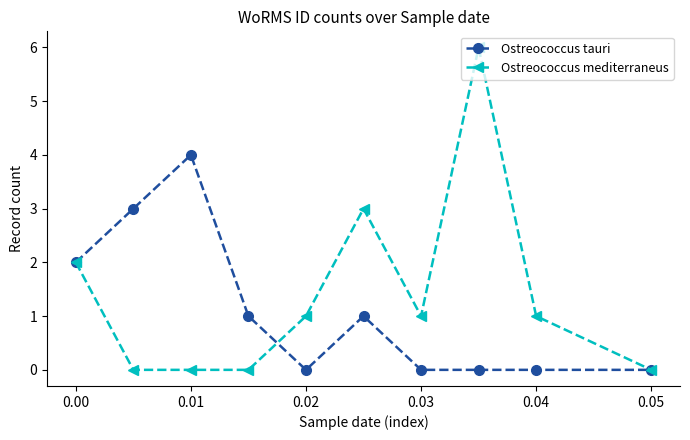

Count the number of data series in this chart.

2